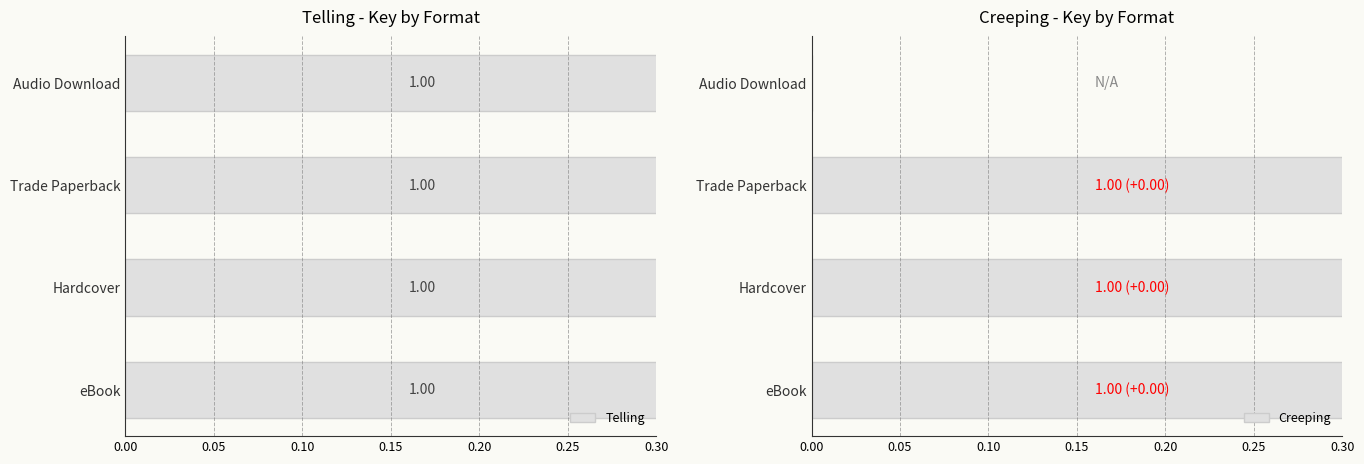

What is the approximate value of Creeping at Hardcover?

1.0